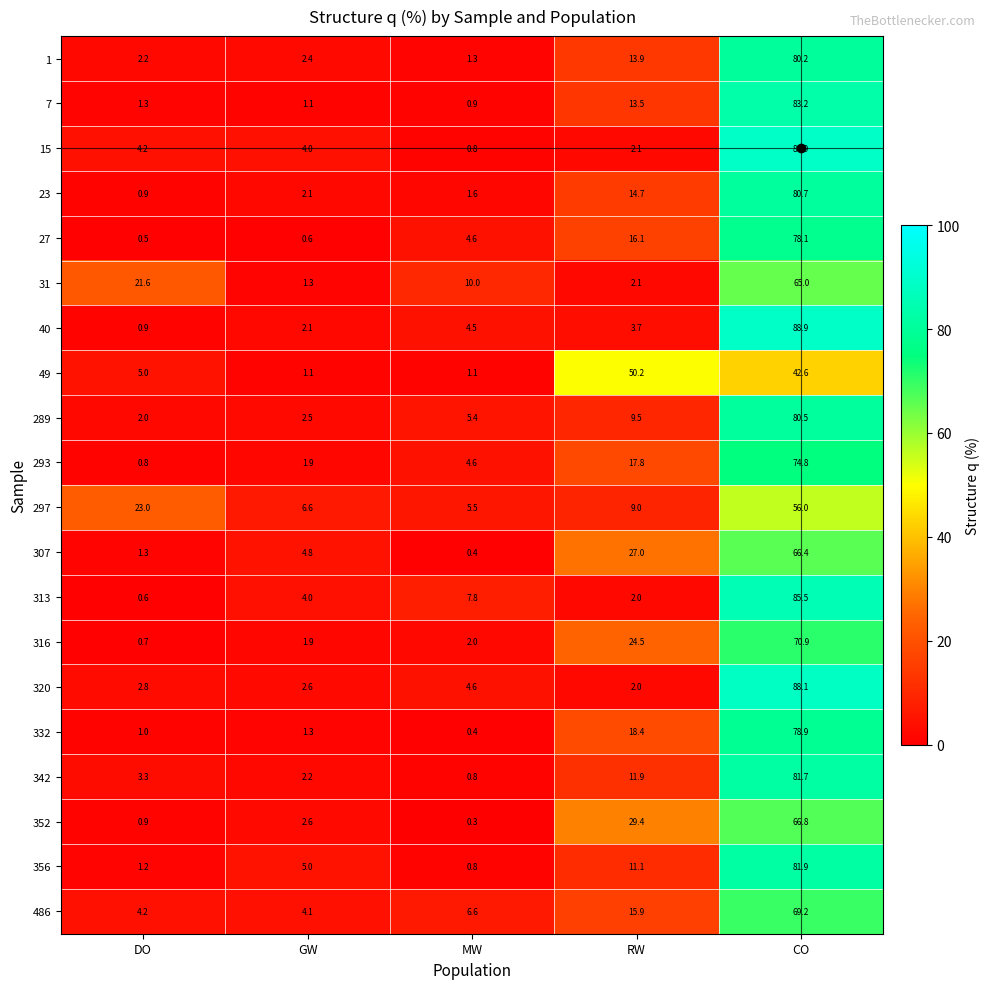

What is the difference between the second highest and second lowest values in the 293 series?

15.9